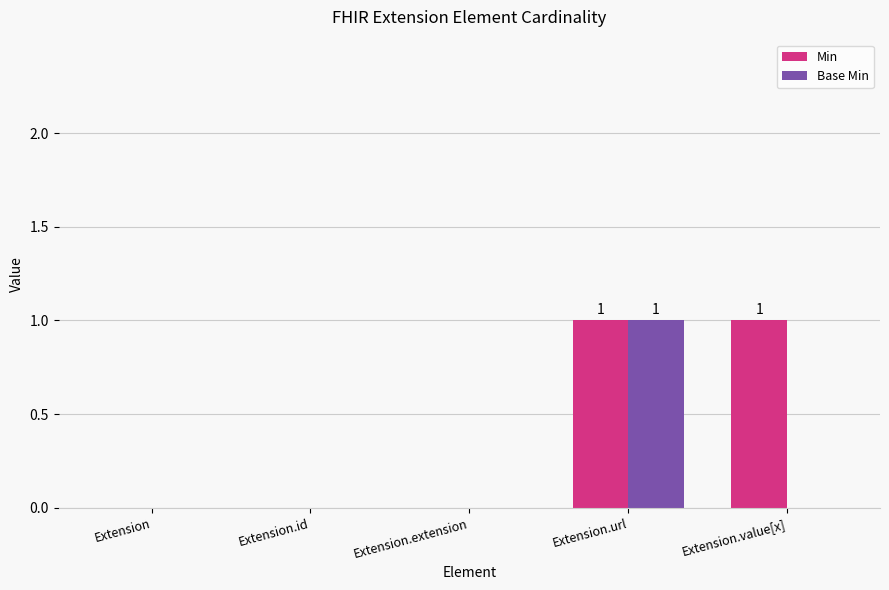

At which category is the sum across all series the highest?

Extension.url